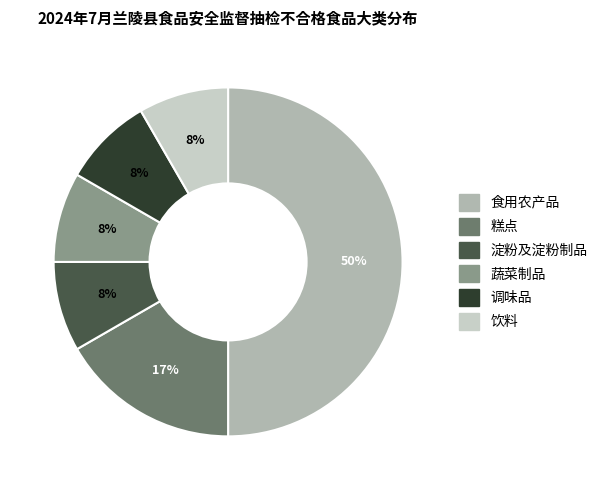

How many slices are in this pie chart?

6